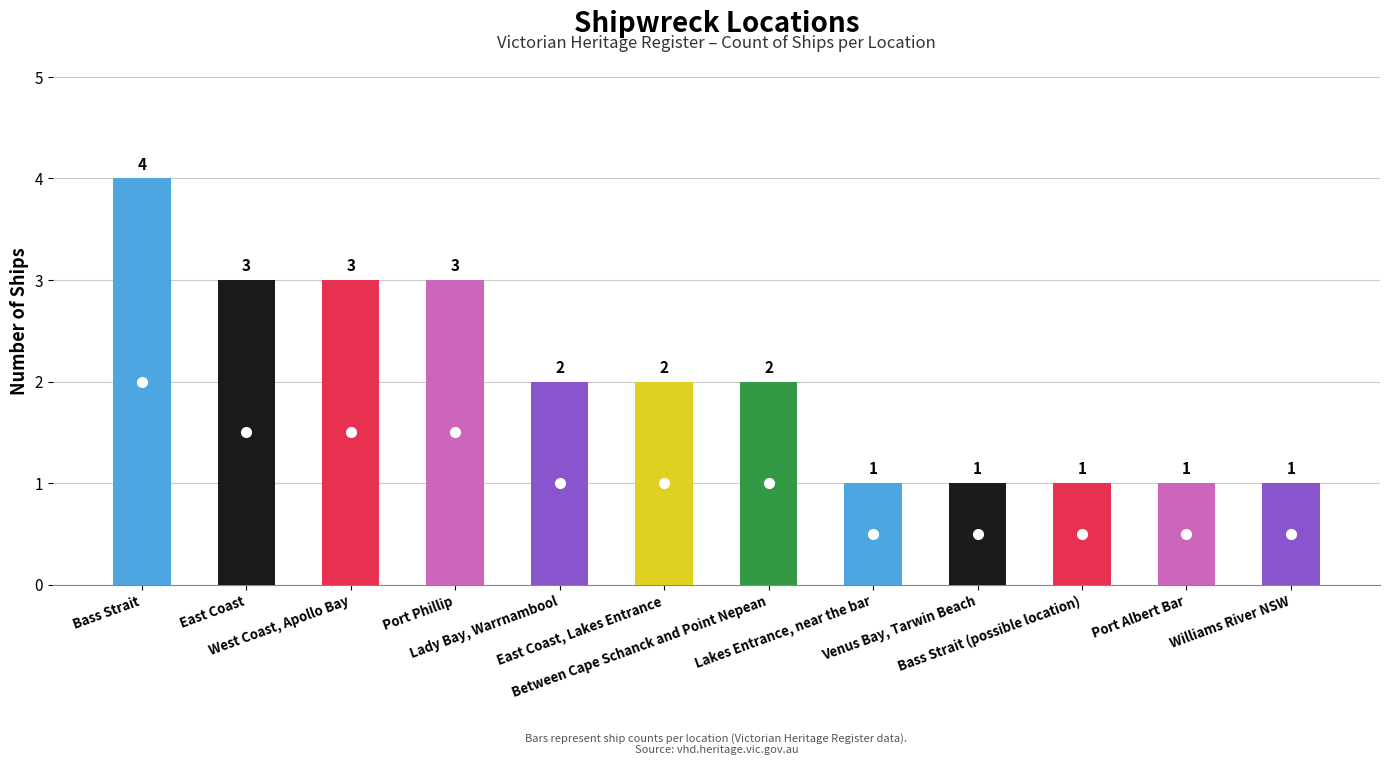

The value at West Coast, Apollo Bay is 1. True or false?

False